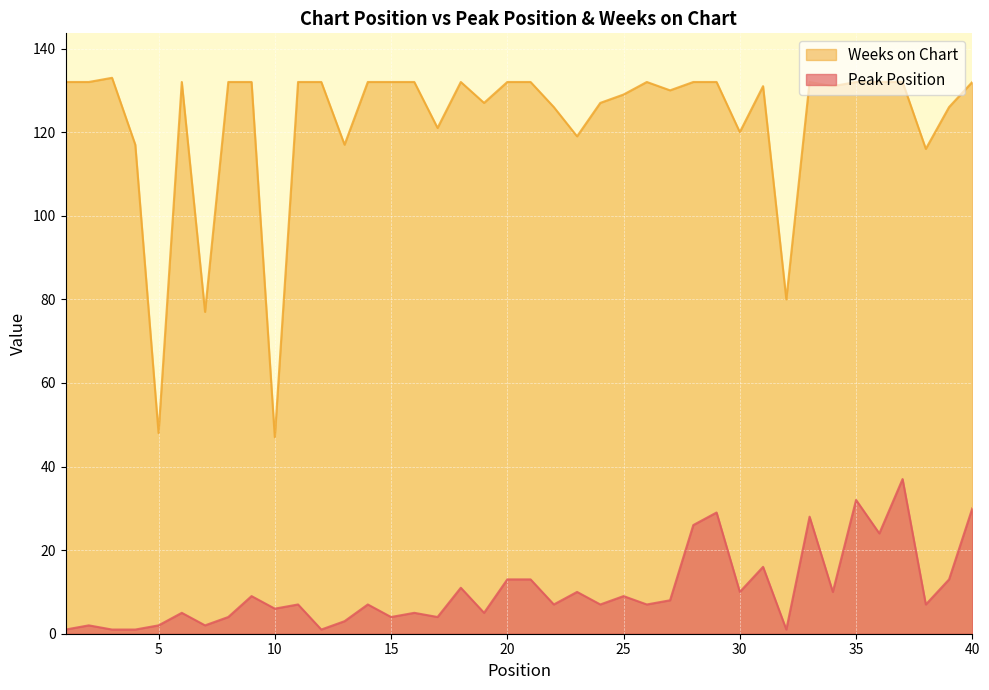

True or false: Peak Position and Weeks on Chart cross at least once.

False